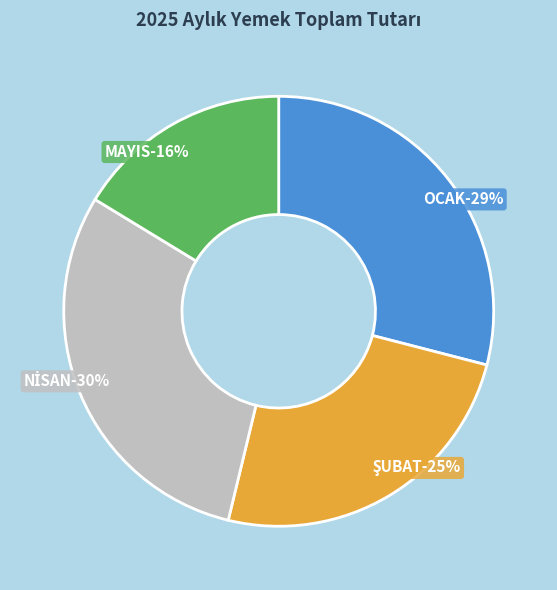

True or false: MAYIS accounts for 29% of the total.

False